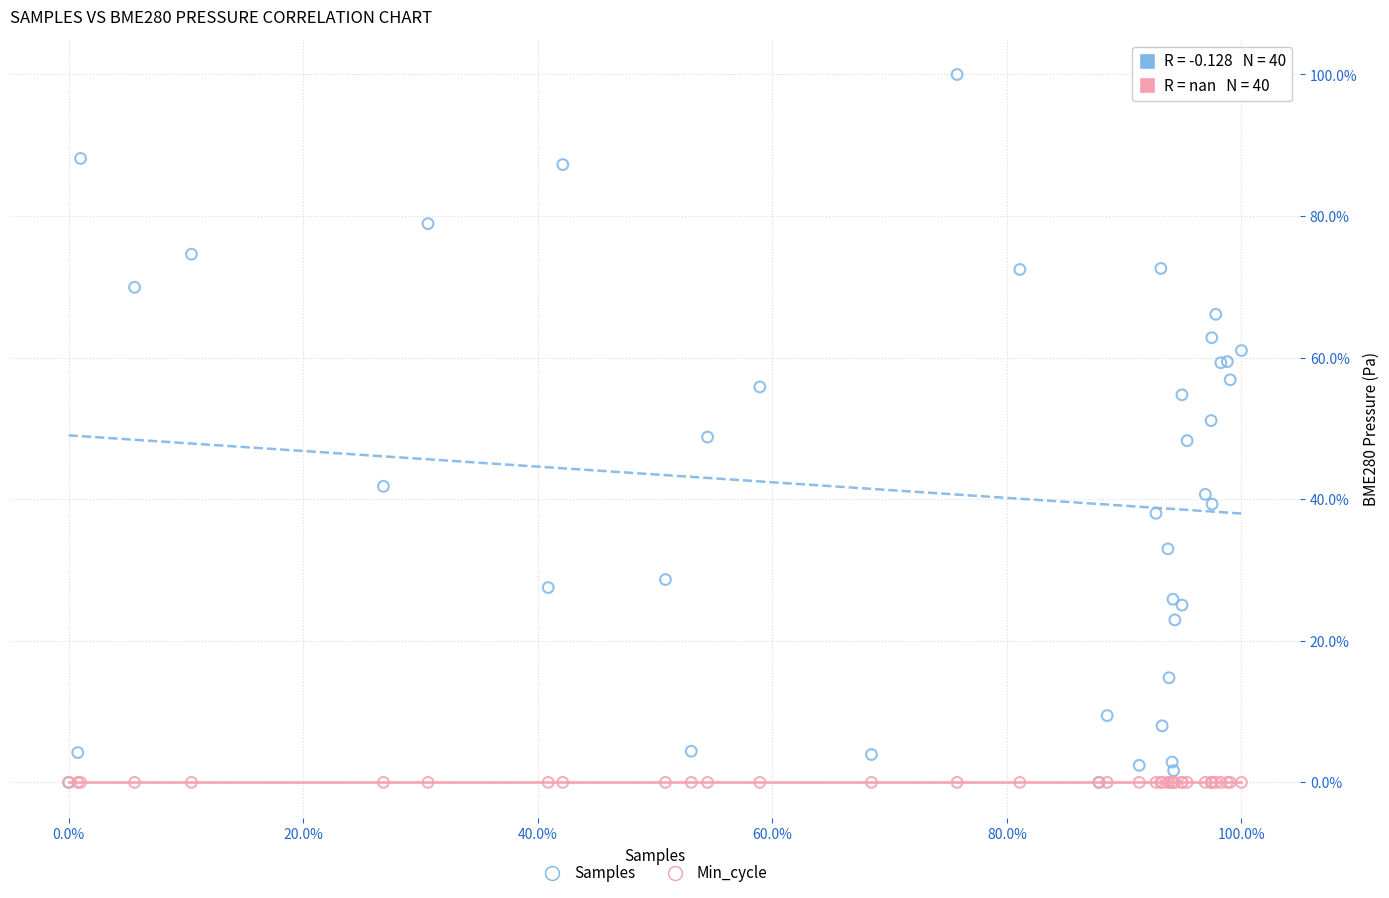

Which series reaches the maximum Y coordinate?

Samples